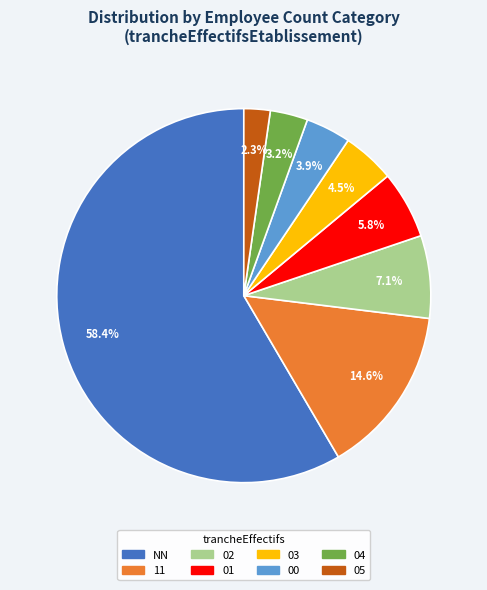

Is there any slice that represents more than half of the pie?

Yes